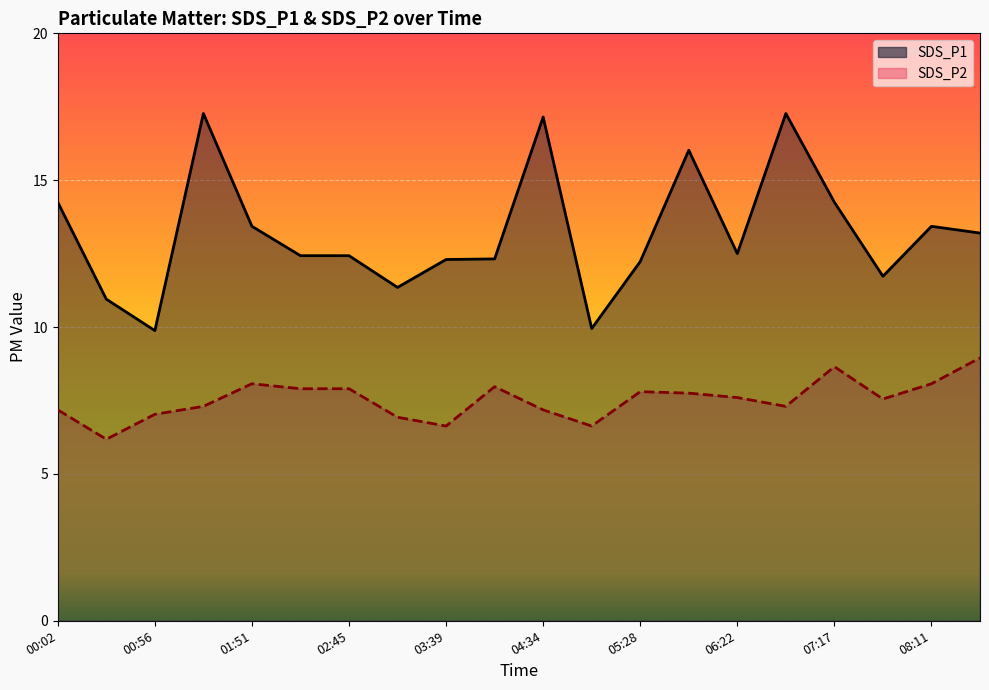

What is the total value across all series at 05:28?

20.0